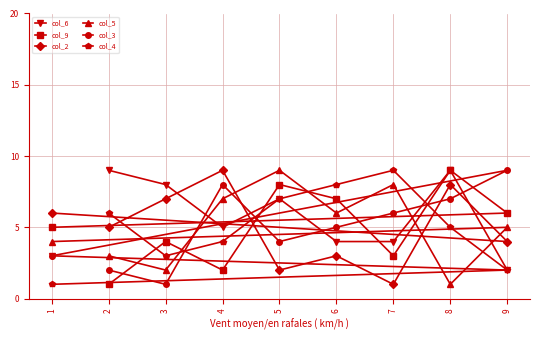

What are all the series names shown in the legend?

col_6, col_9, col_2, col_5, col_3, col_4